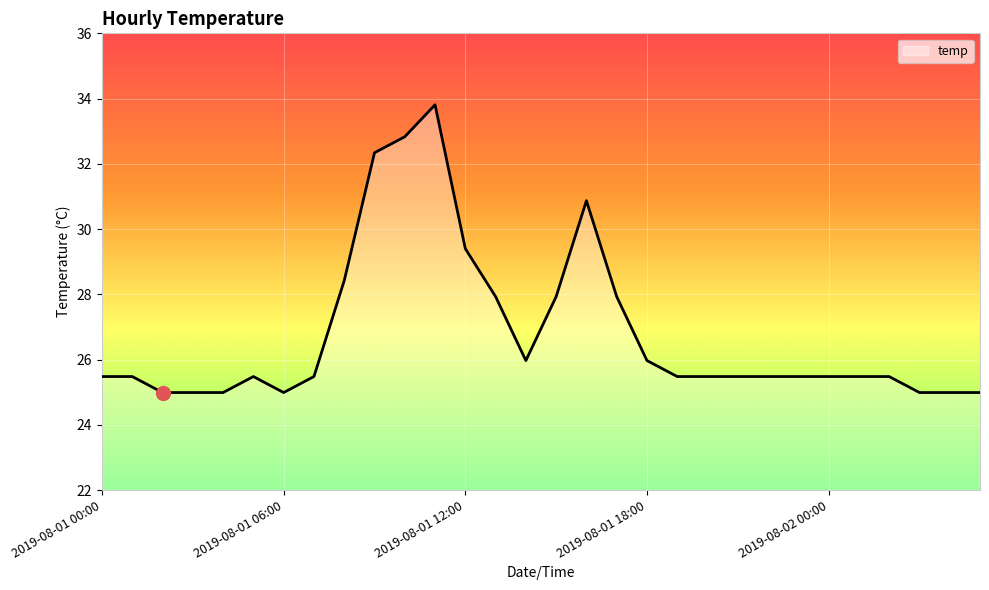

What is the difference between the maximum and minimum values?

8.8